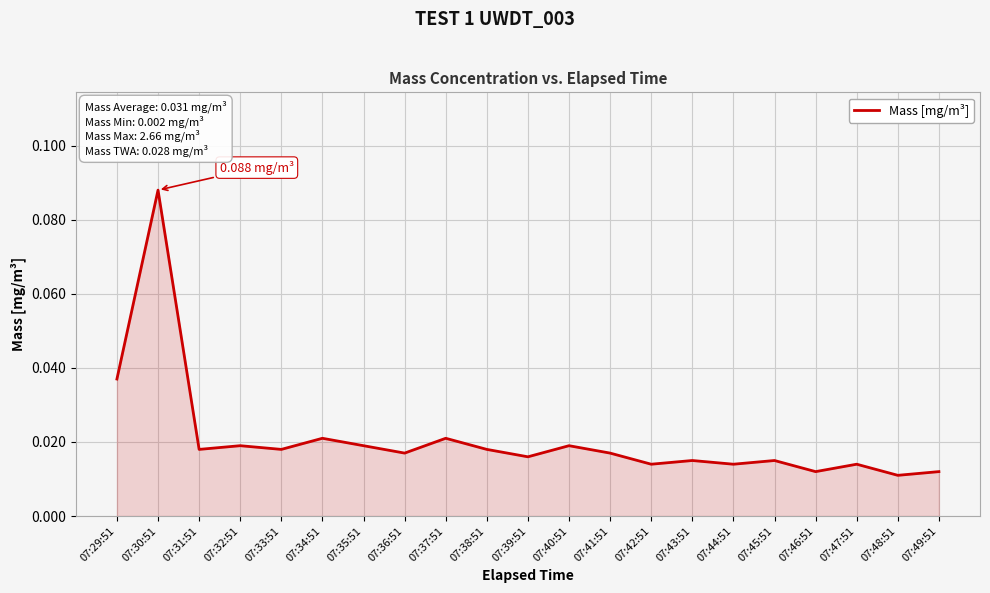

Between 07:38:51 and 07:34:51, which is larger?

07:34:51